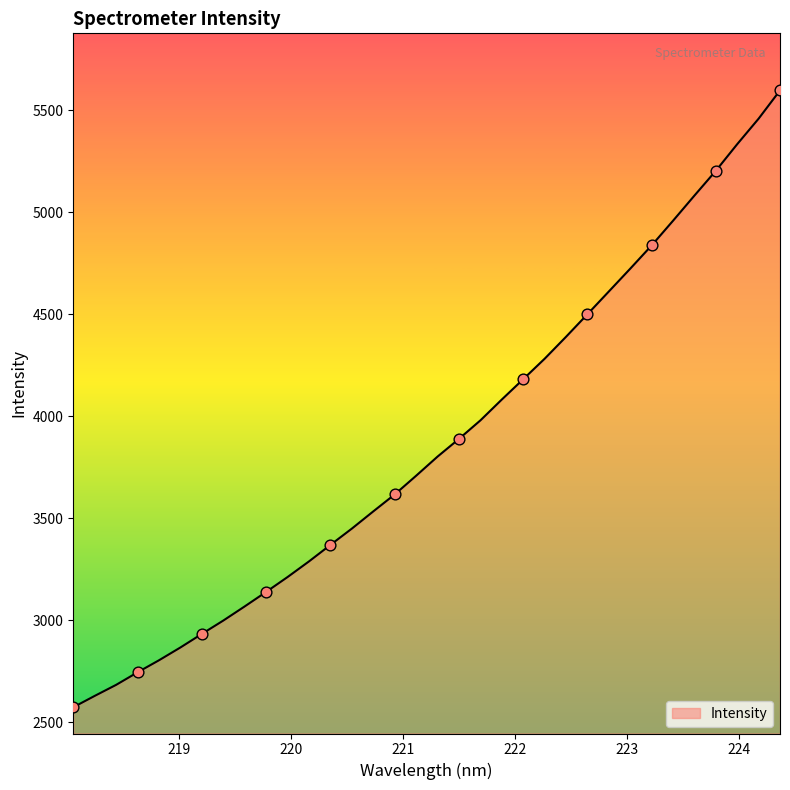

What is the minimum value shown in the chart?

2573.1